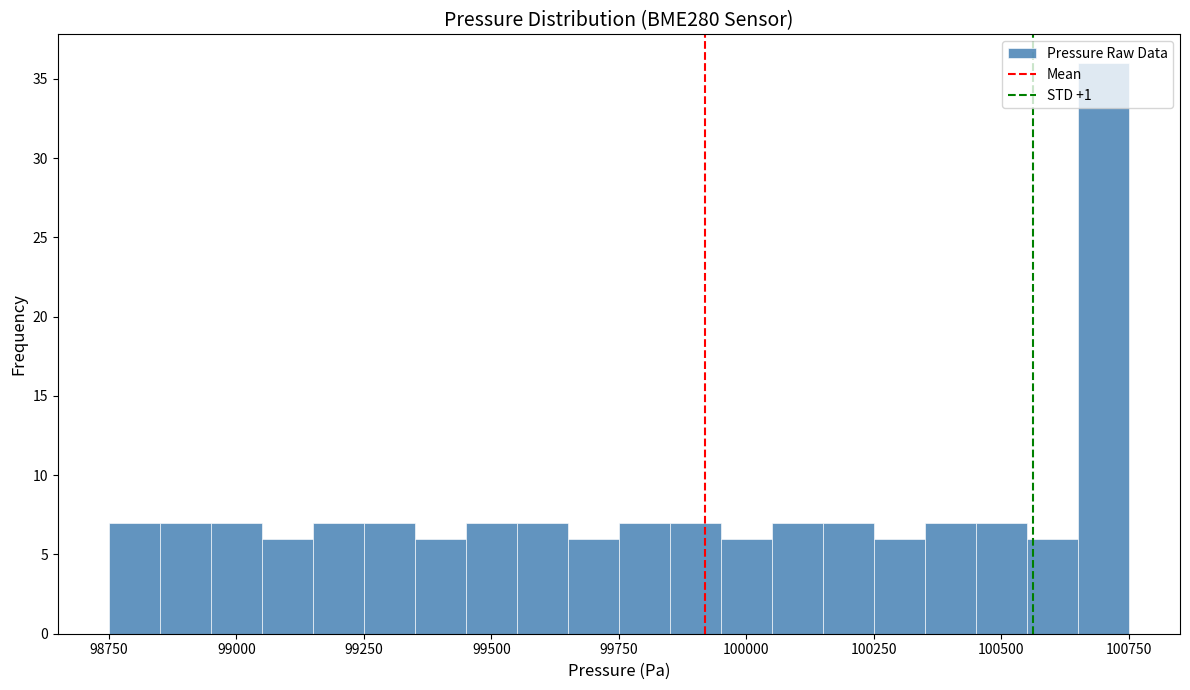

Around what value on the x-axis is the tallest bar? Give the approximate position of its centre, as read against the axis.

100700